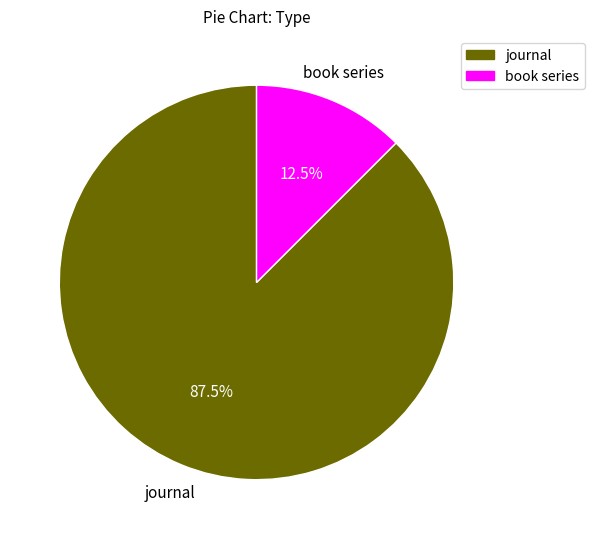

To the nearest percent, what is the difference between the journal and book series slice percentages?

75%